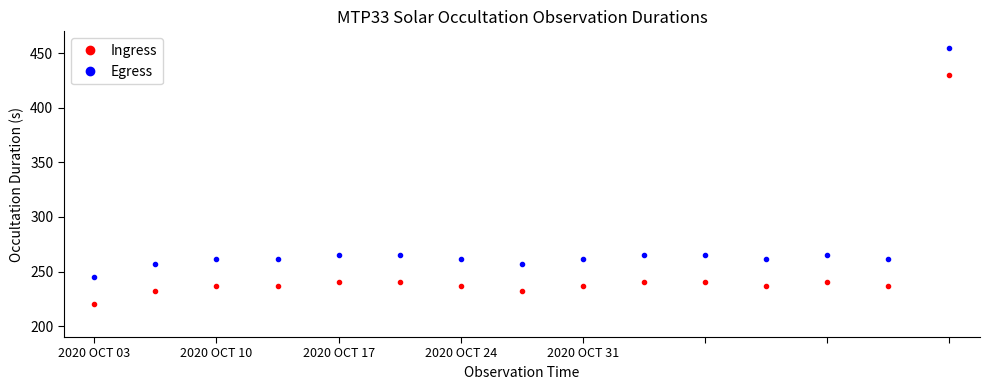

Which series has the largest total across all categories?

Egress